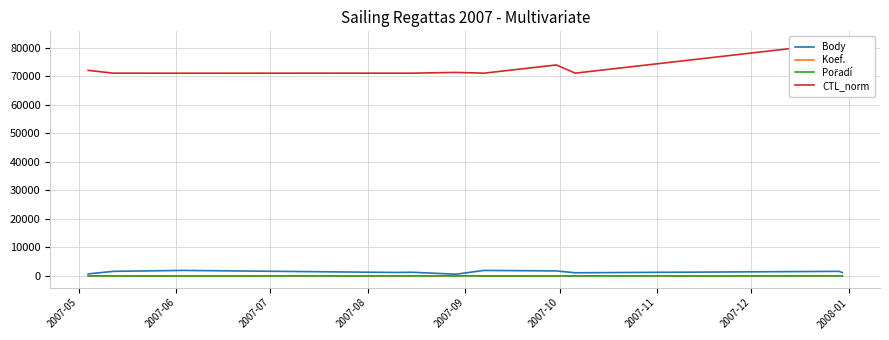

True or false: Body and Koef. cross at least once.

False